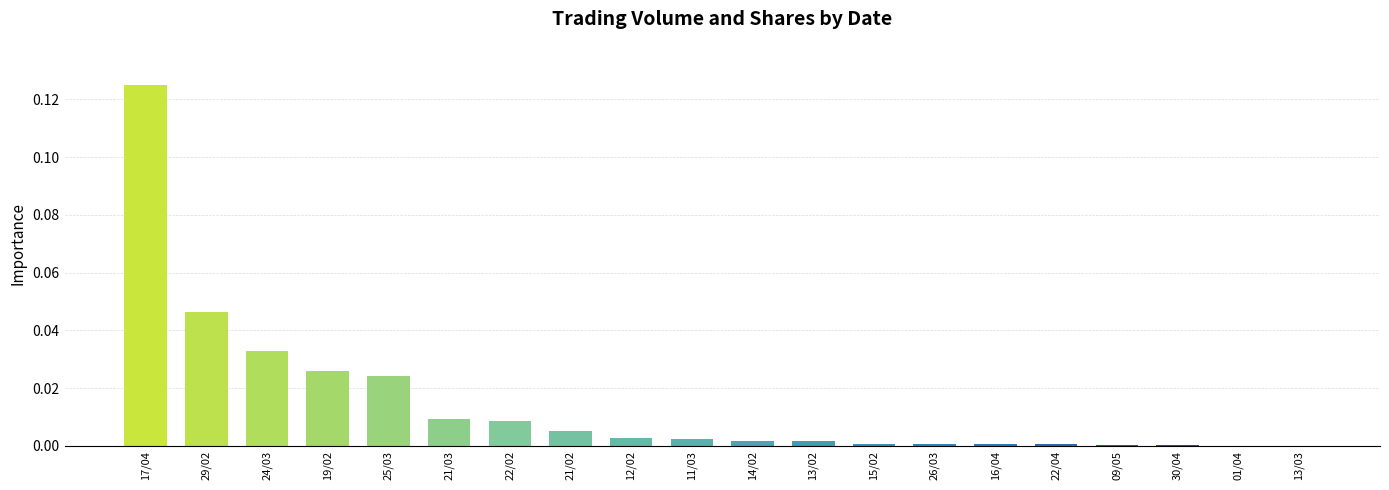

Is it true that the value at 17/04 is 0.2?

False